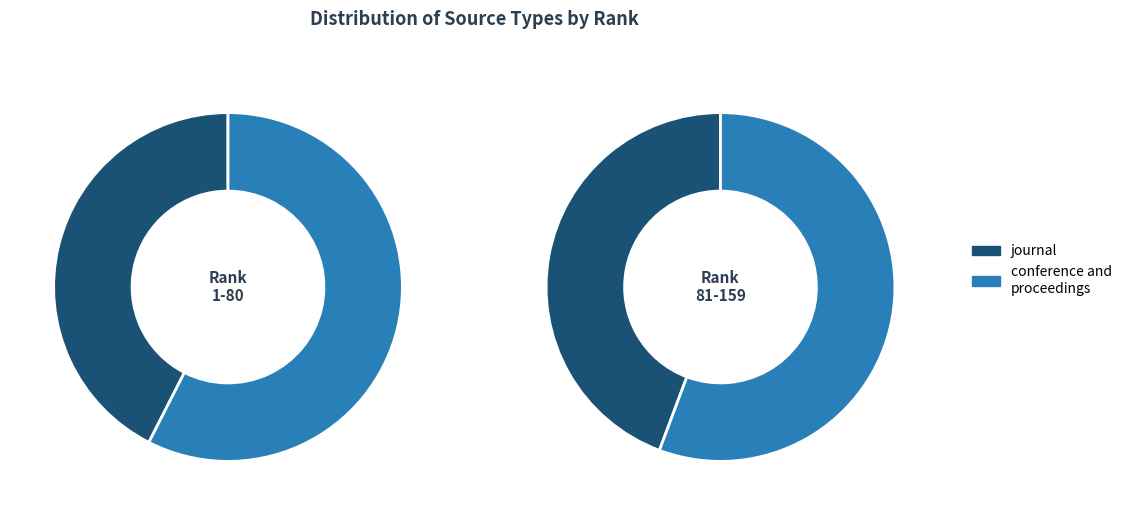

Does journal account for over 50% of the chart?

No